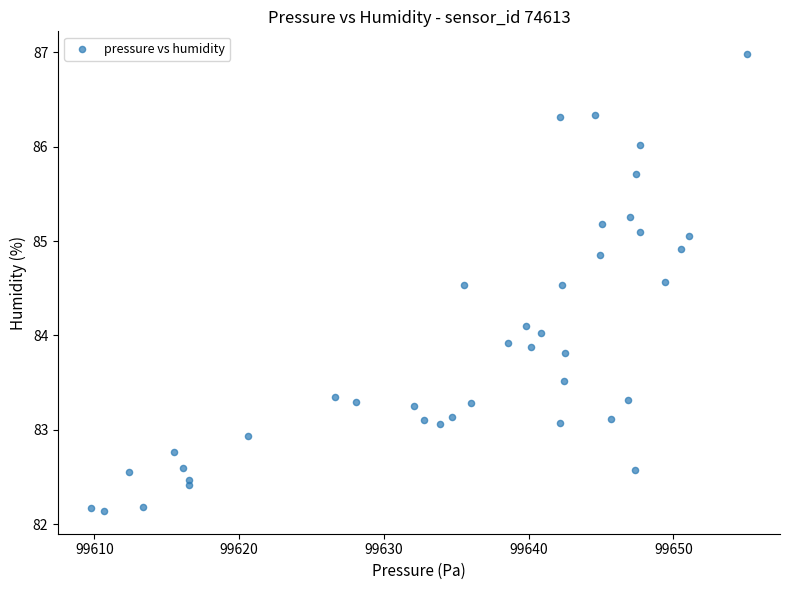

What is the range of Y values (max minus min)?

4.8